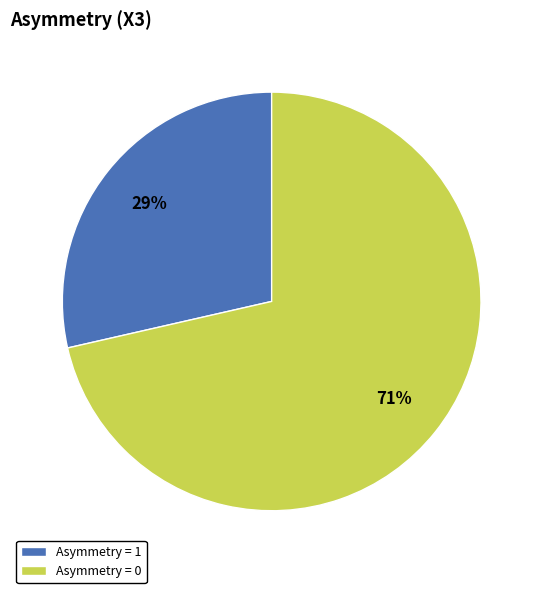

Do Asymmetry = 0 and Asymmetry = 1 together represent more than half of the pie?

Yes